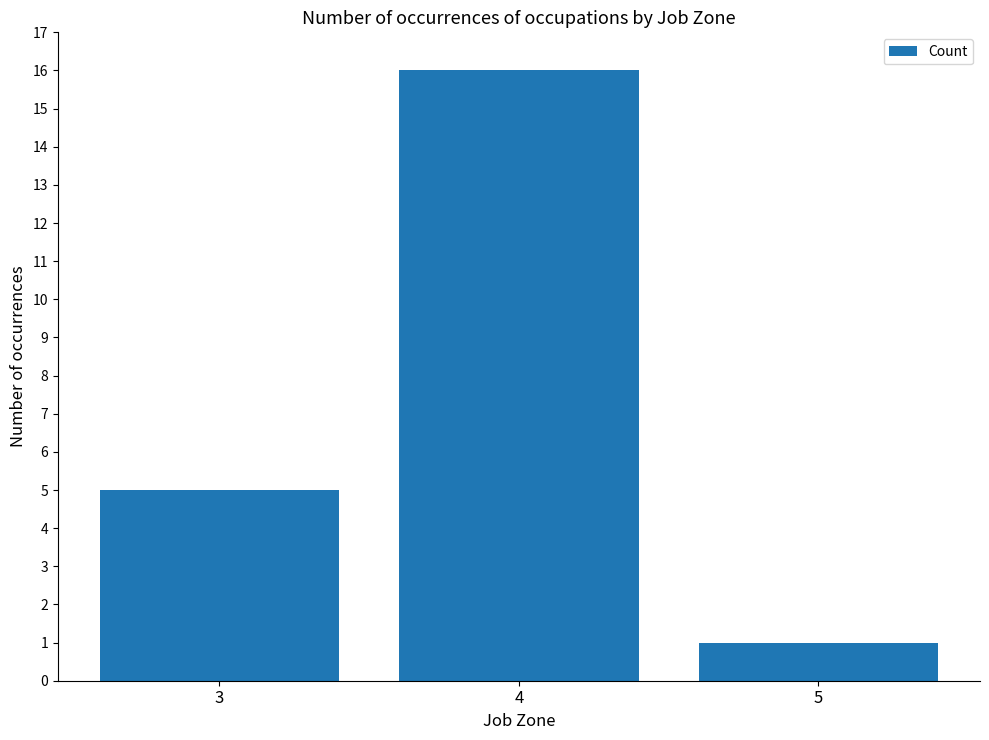

The value at 5 is 2. True or false?

False